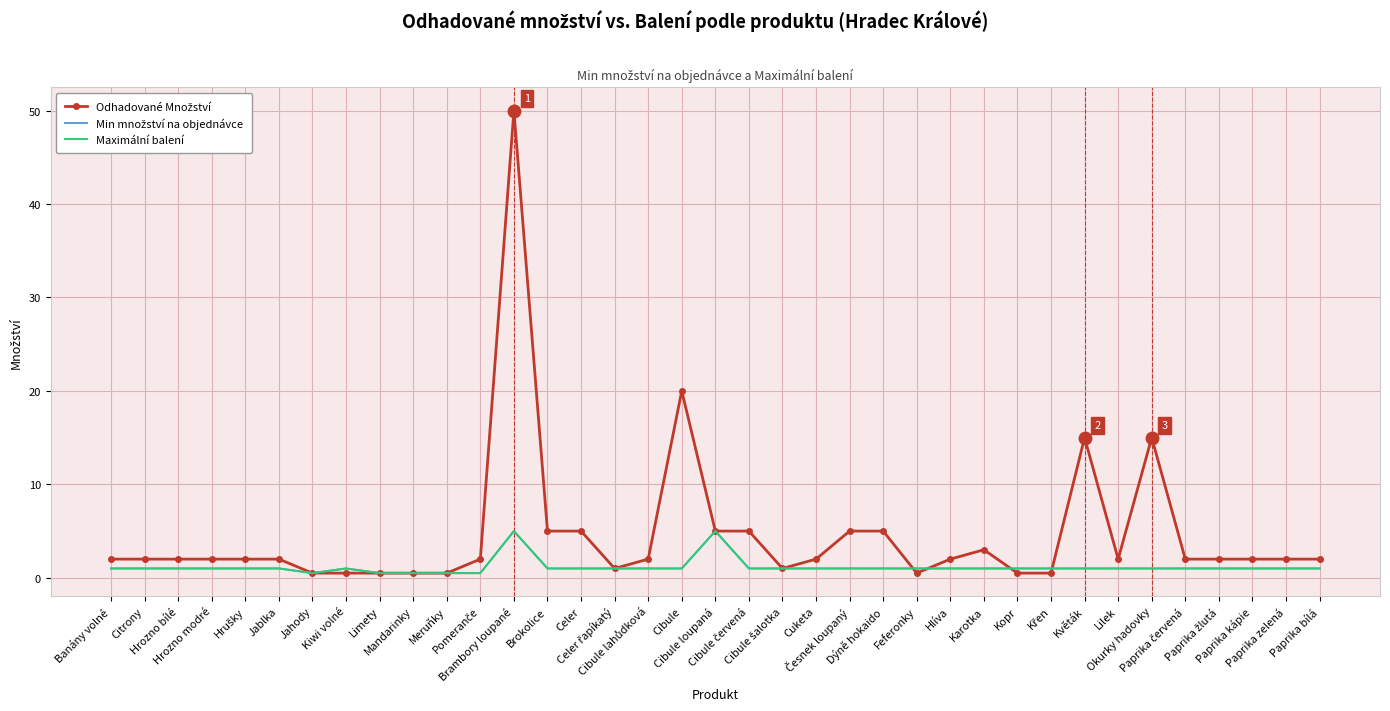

Between Feferonky and Paprika kápie, which series saw the biggest shift?

Odhadované Množství